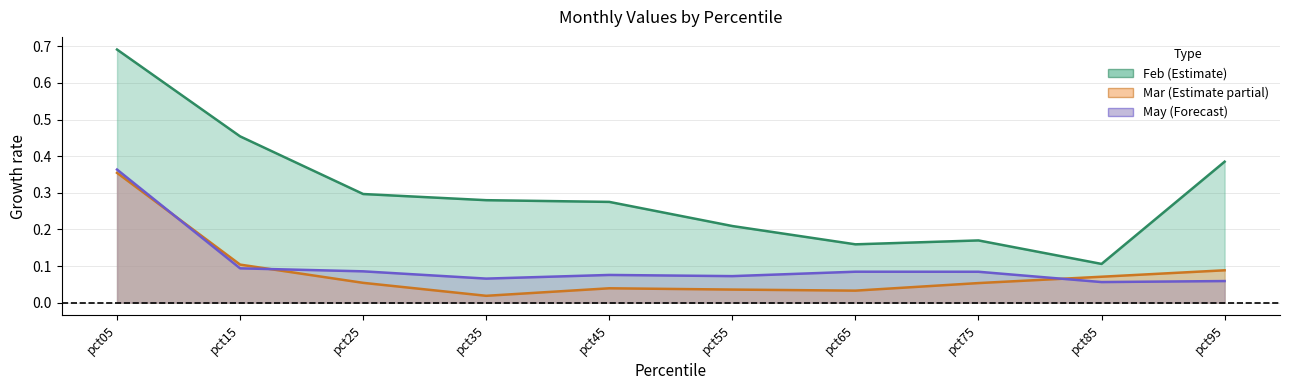

At which category does the chart reach its minimum across all series?

pct35